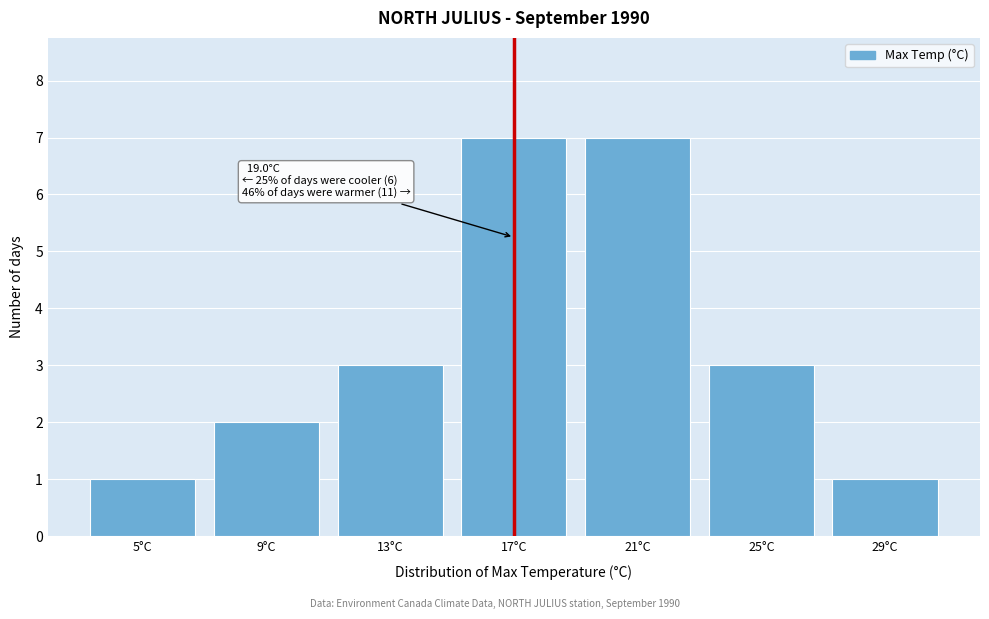

Reading left to right, transcribe all the data shown in this chart.

1	2	3	7	7	3	1